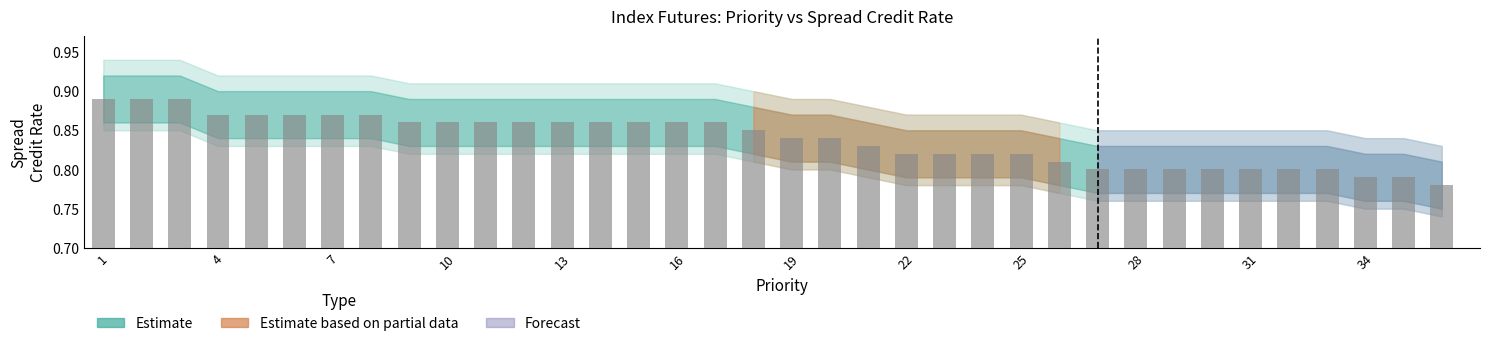

What is the sum of all values?

30.2